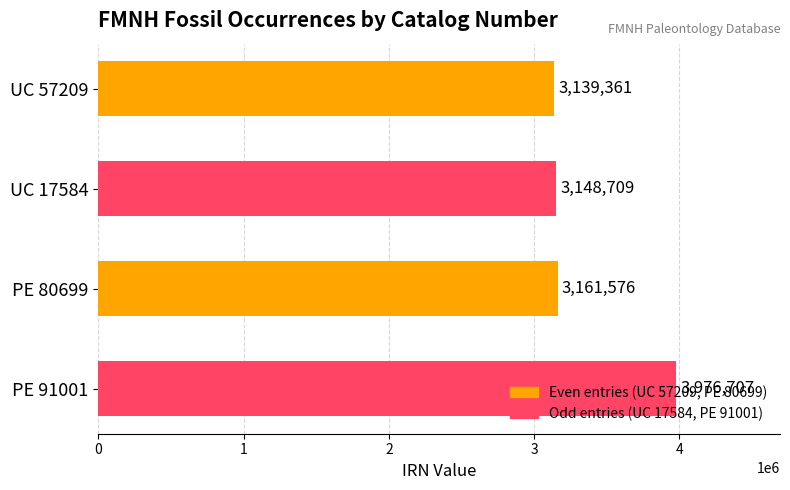

Approximately how many times larger is the value at PE 80699 compared to PE 91001?

0.8